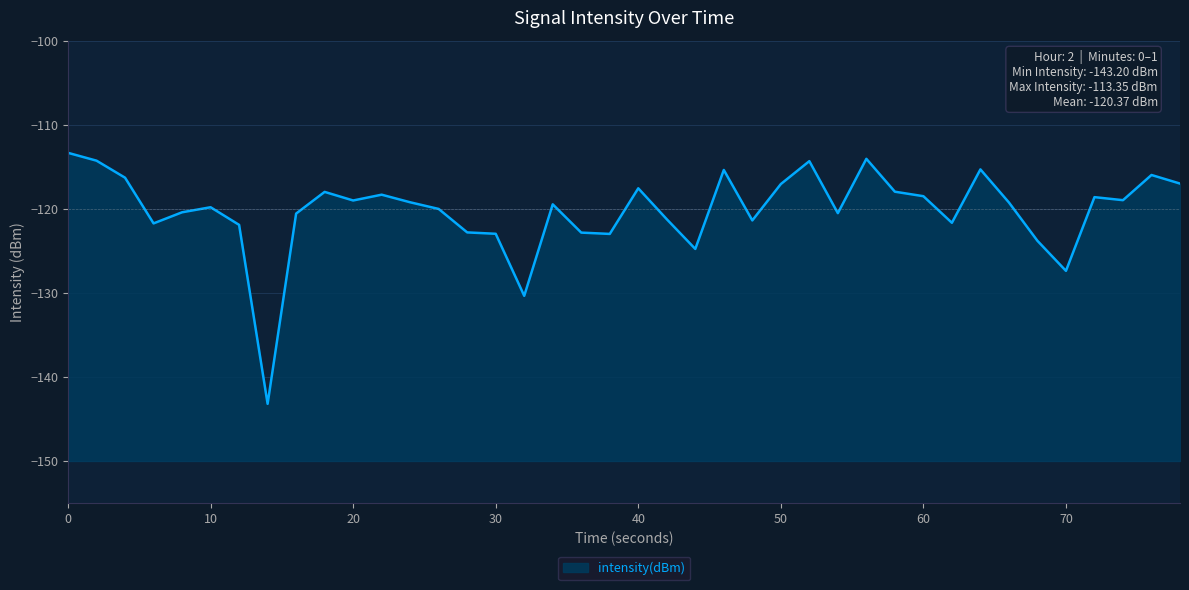

At which label is the value closest to -128?

70